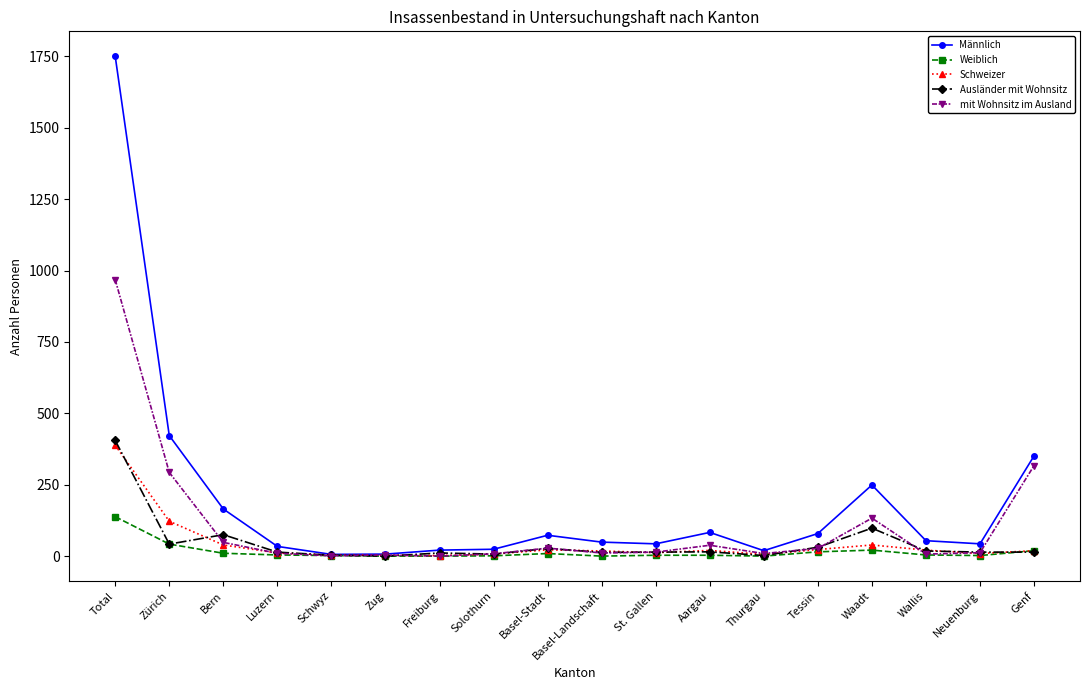

At which category is the sum across all series the highest?

Total